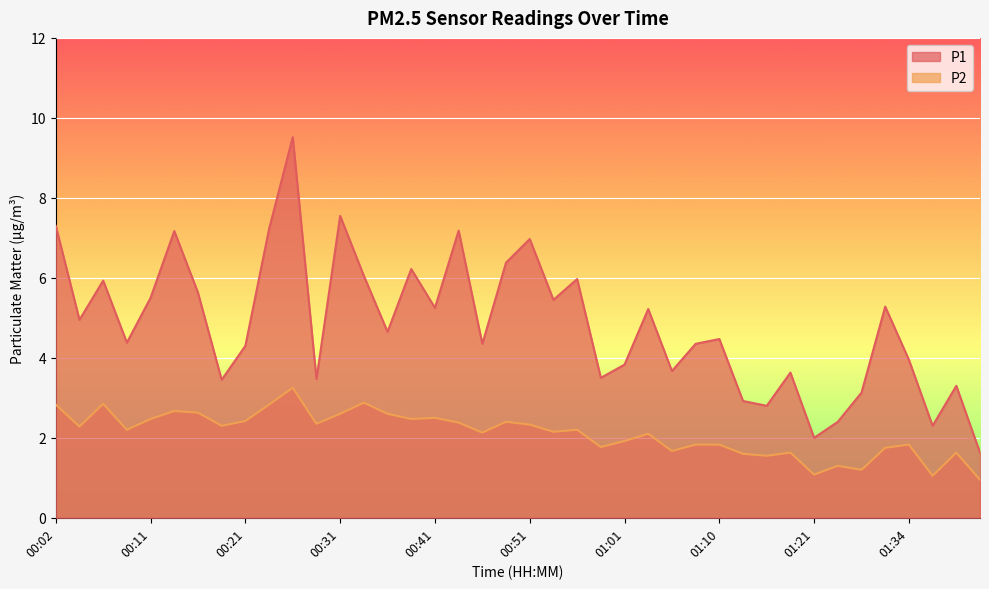

Which series has the widest spread of values?

P1